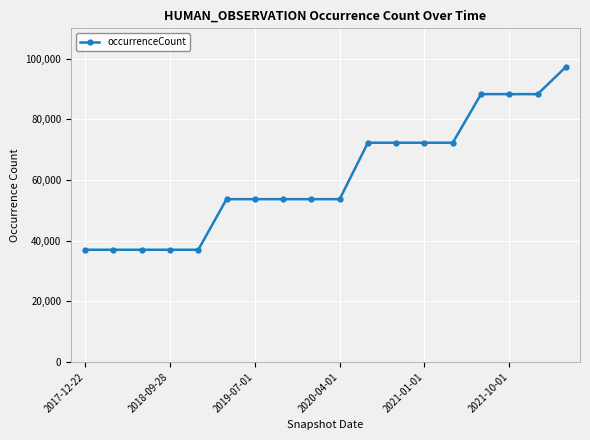

What is the value of the 2nd point from the left?

36990